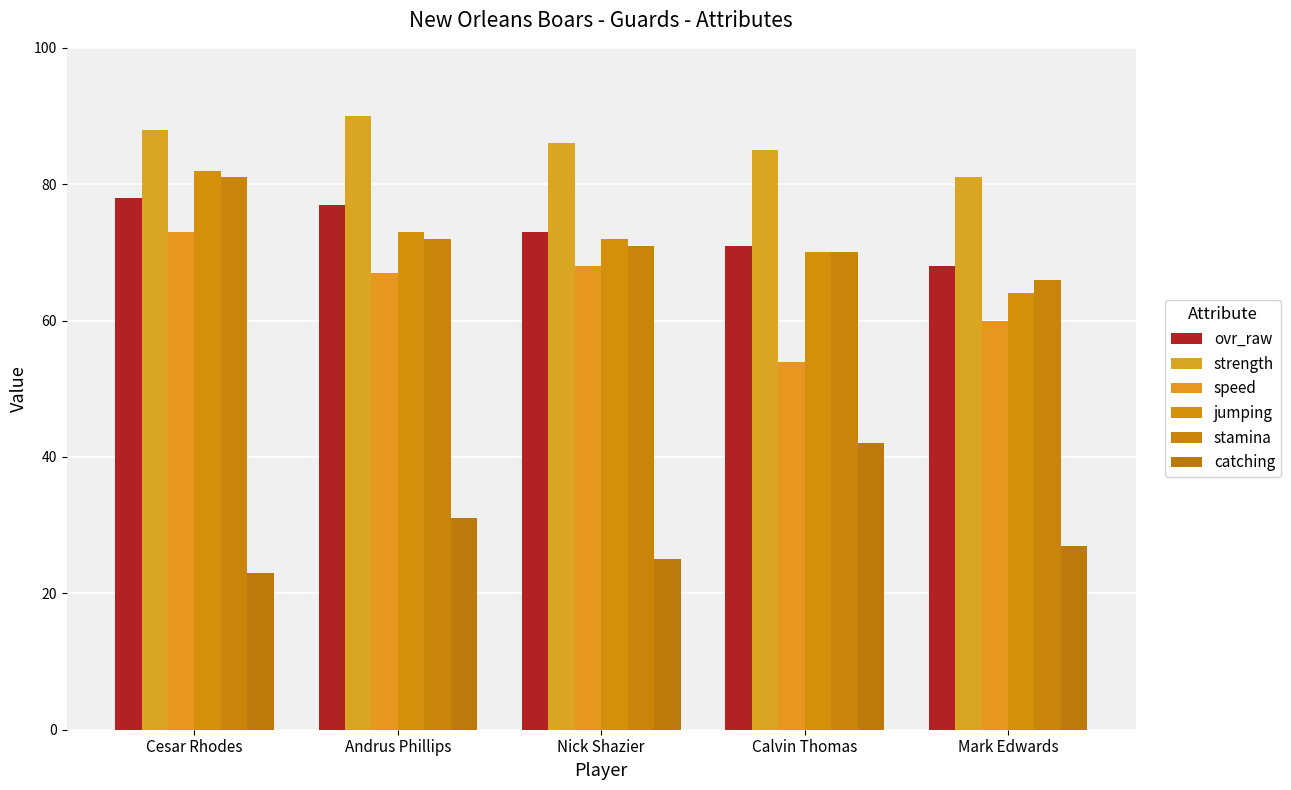

What position from the right is Calvin Thomas?

2